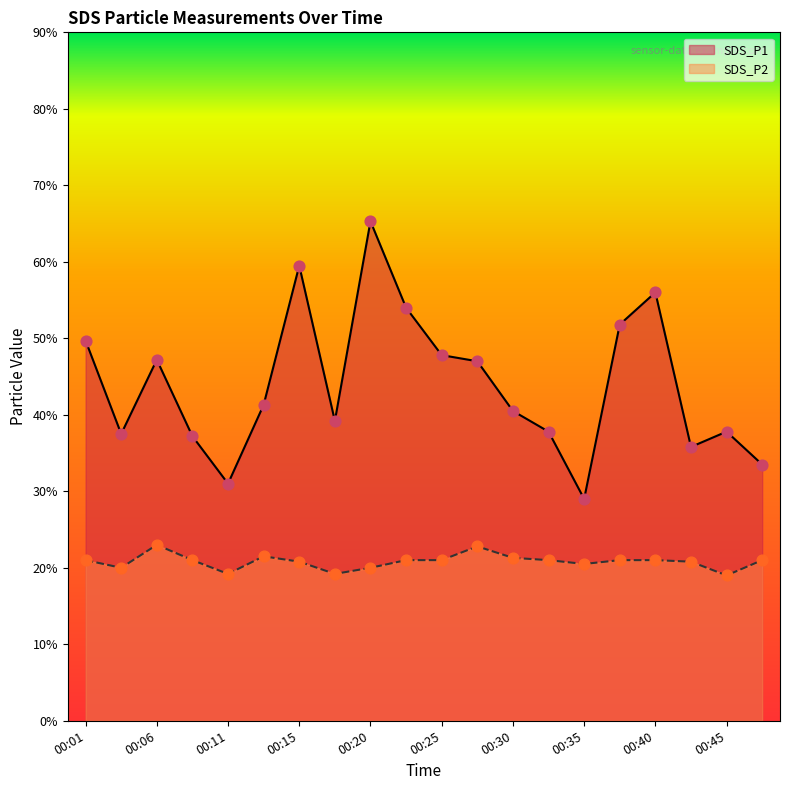

Which series has the largest Y range (max minus min)?

SDS_P1